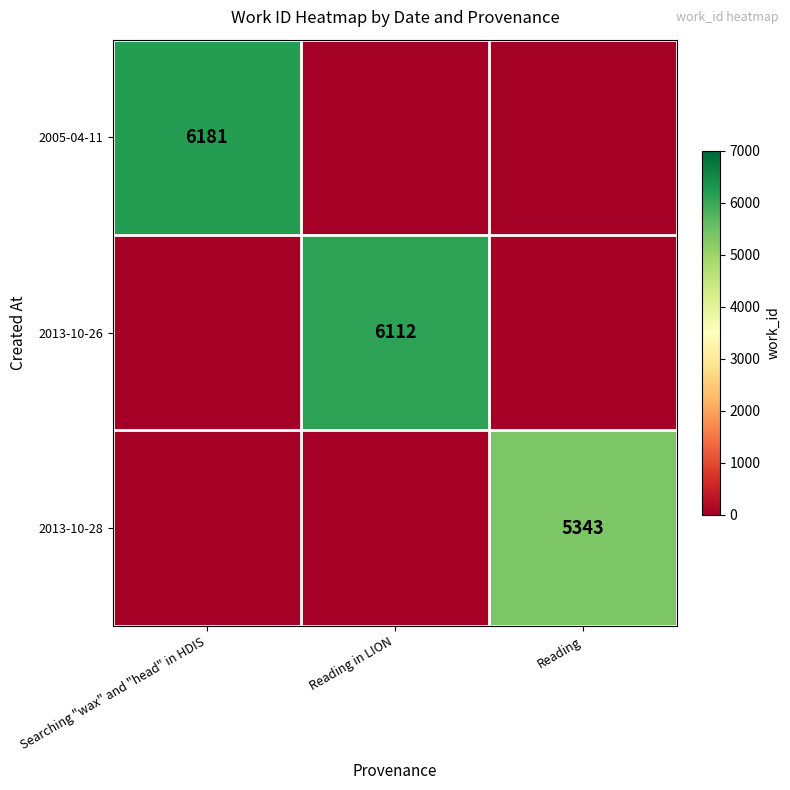

The value of 2005-04-11 at Searching "wax" and "head" in HDIS is 6181. True or false?

True